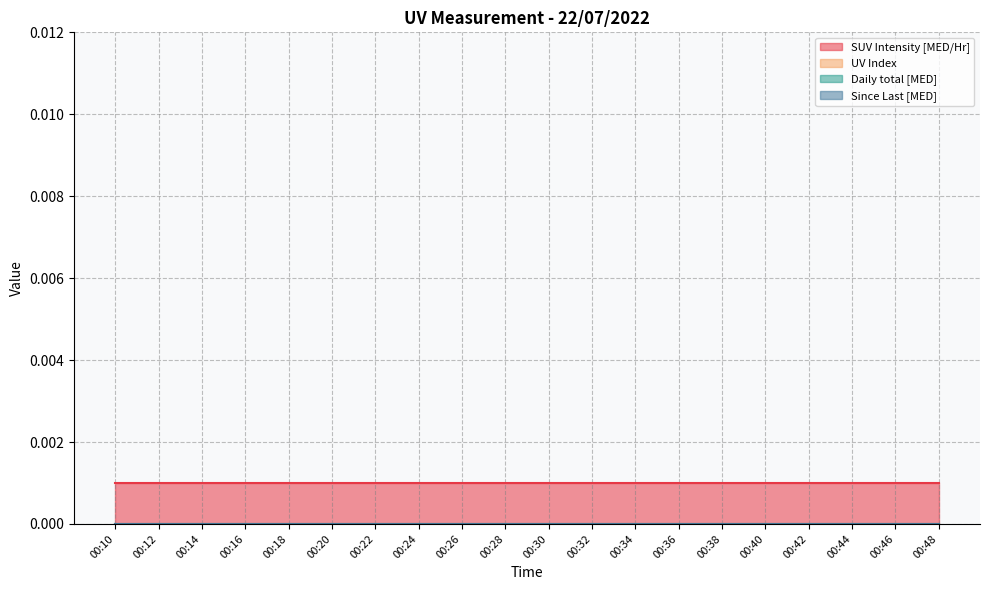

Which series changed the most between 00:34 and 00:48?

SUV Intensity [MED/Hr]